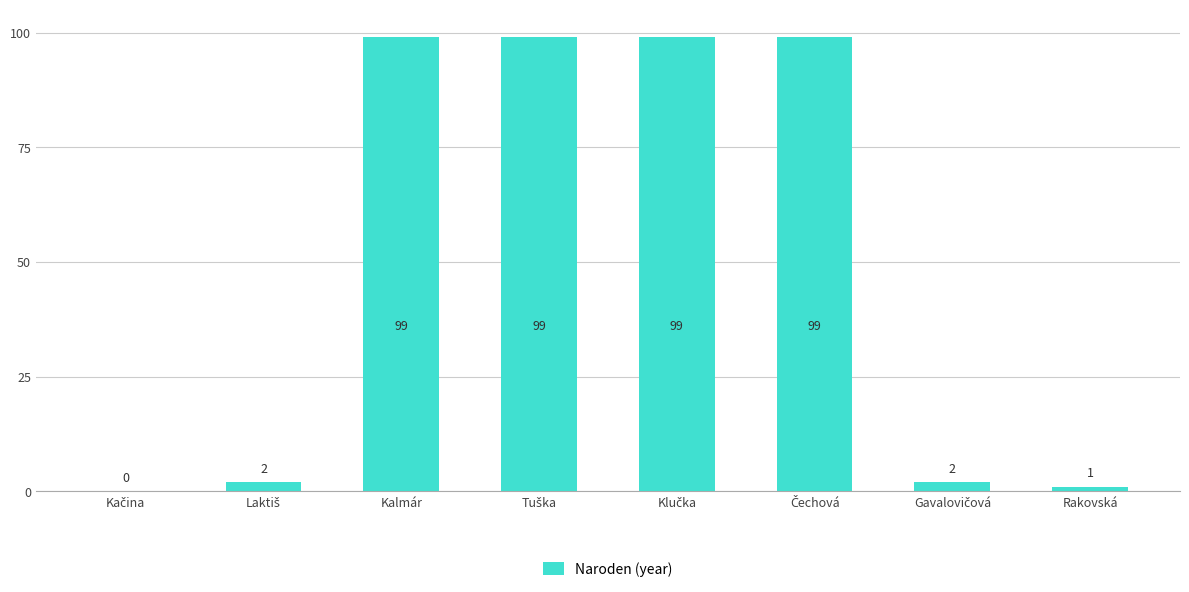

The chart shows a value of 1 at Rakovská. True or false?

True